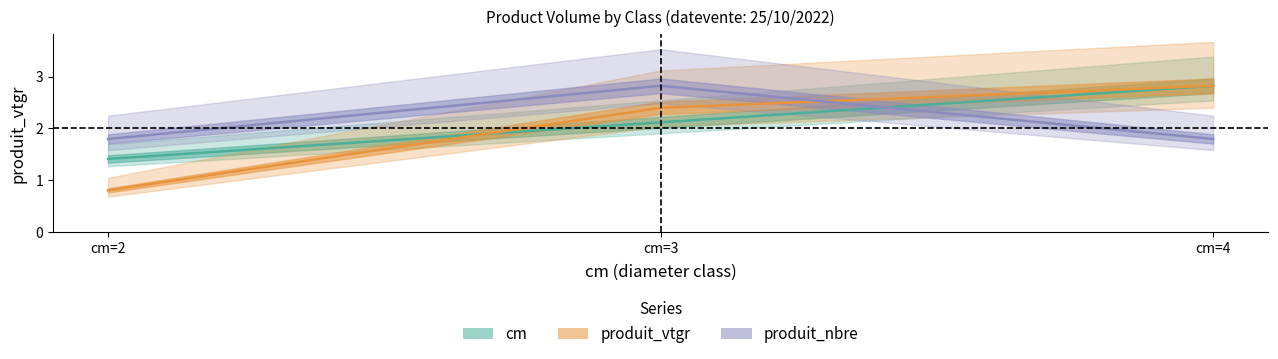

How many lines are shown in the chart?

3